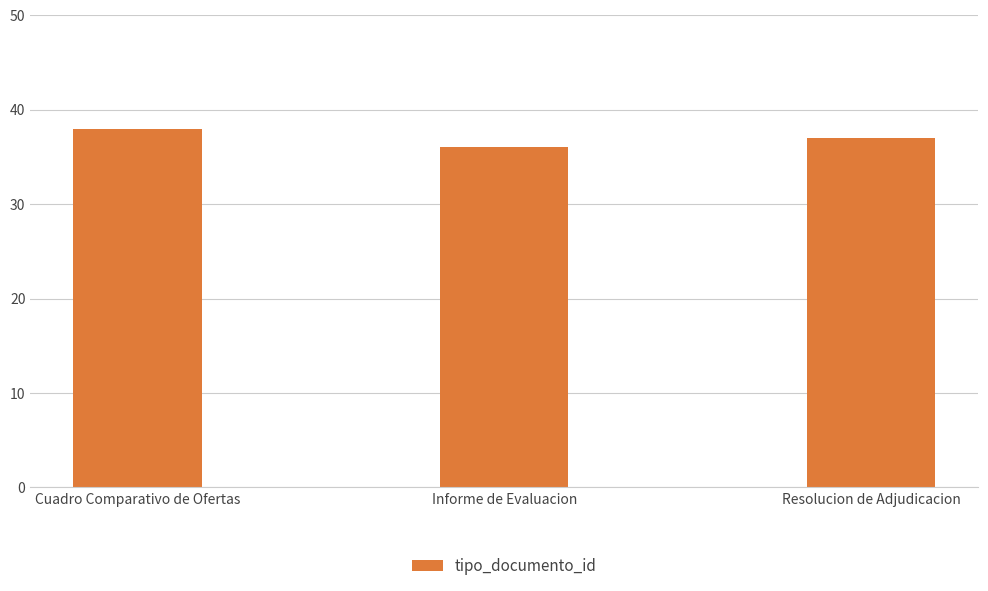

What is the difference between the maximum and minimum values?

2